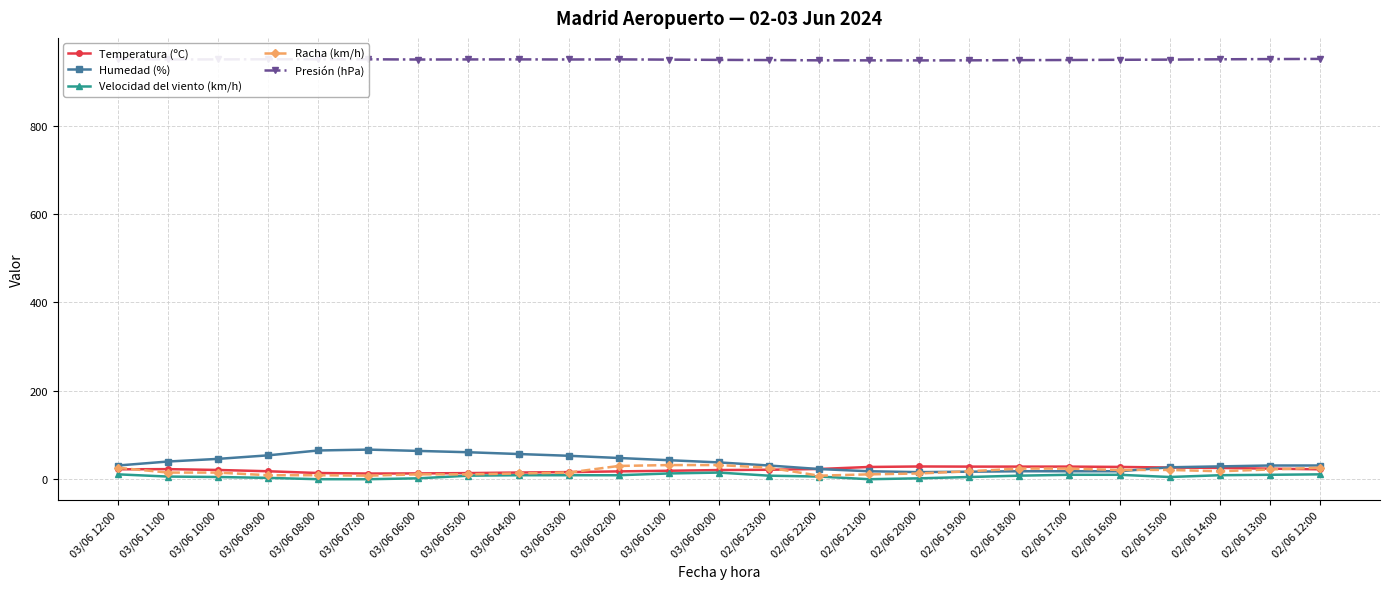

At 03/06 04:00, list the series in order from smallest to largest.

Velocidad del viento (km/h), Racha (km/h), Temperatura (ºC), Humedad (%), Presión (hPa)